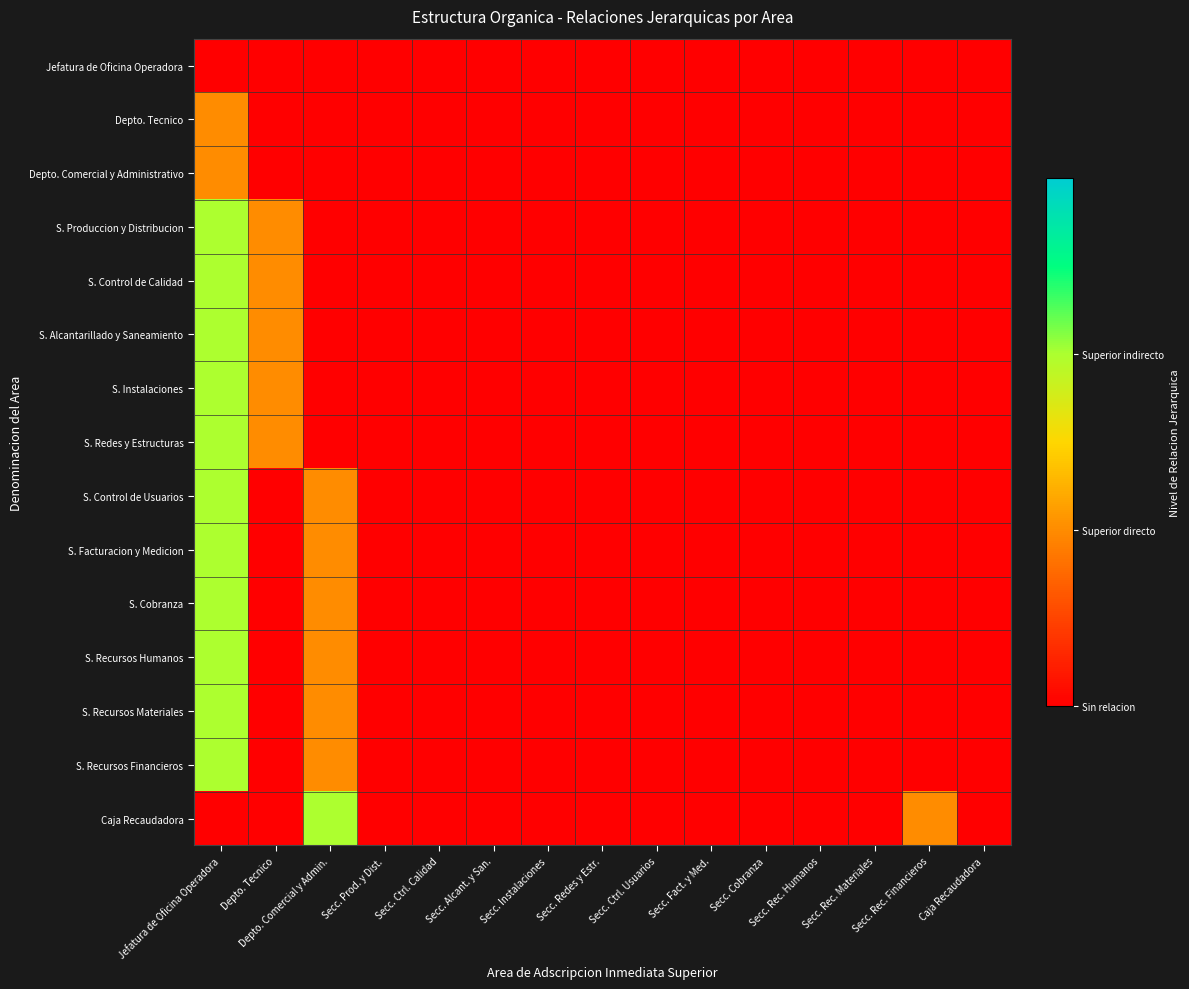

At Secc. Fact. y Med., list the series in order from smallest to largest.

Jefatura de Oficina Operadora, Depto. Tecnico, Depto. Comercial y Administrativo, S. Produccion y Distribucion, S. Control de Calidad, S. Alcantarillado y Saneamiento, S. Instalaciones, S. Redes y Estructuras, S. Control de Usuarios, S. Facturacion y Medicion, S. Cobranza, S. Recursos Humanos, S. Recursos Materiales, S. Recursos Financieros, Caja Recaudadora